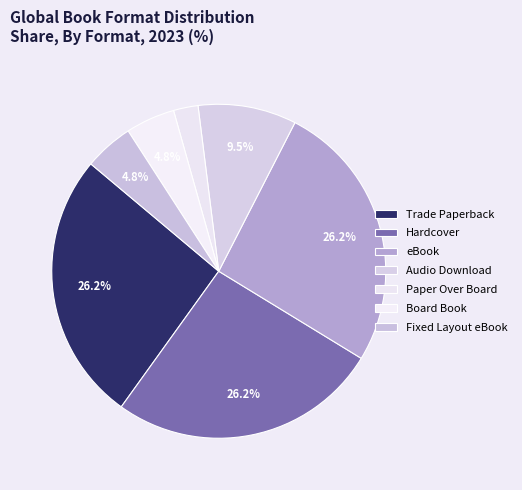

Which slice is the smallest?

Paper Over Board